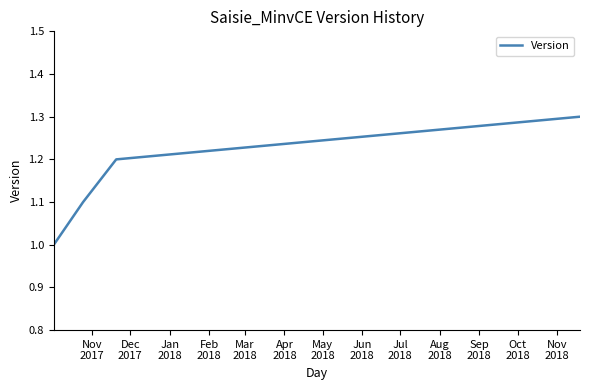

What is the maximum value shown in the chart?

1.3